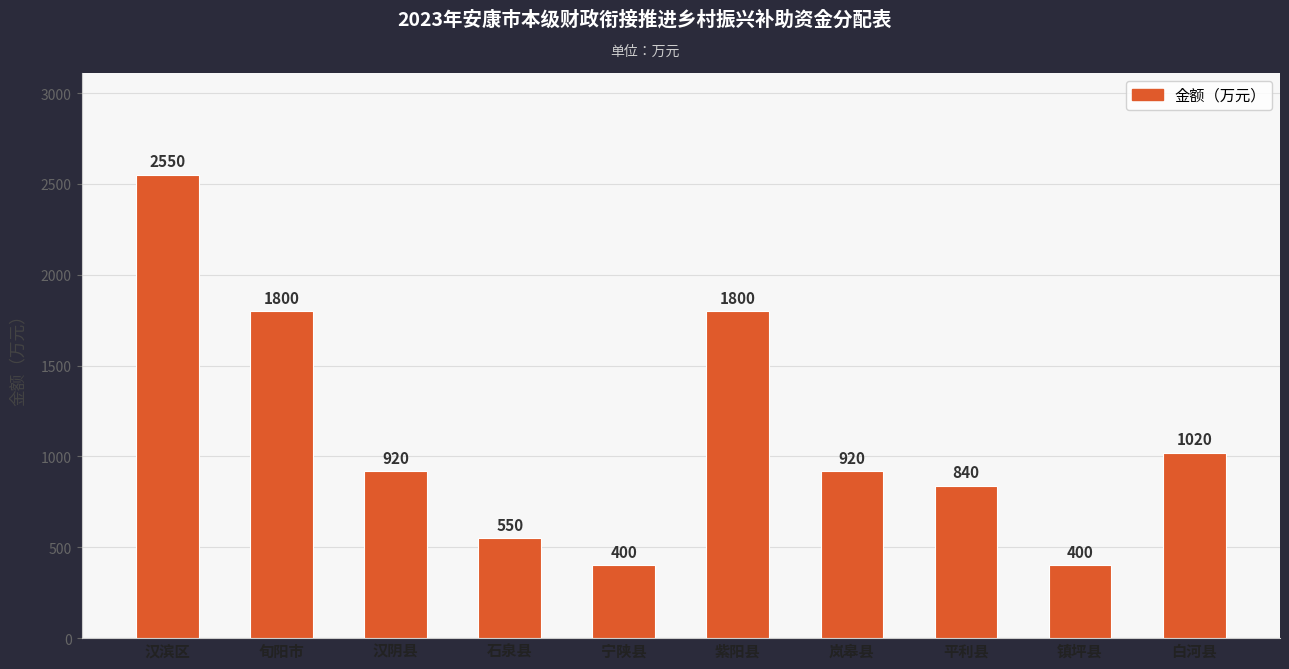

The chart shows a value of 428 at 平利县. True or false?

False